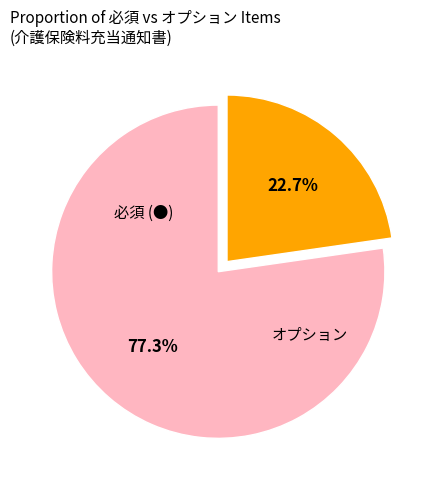

Is there a majority slice in this chart?

Yes